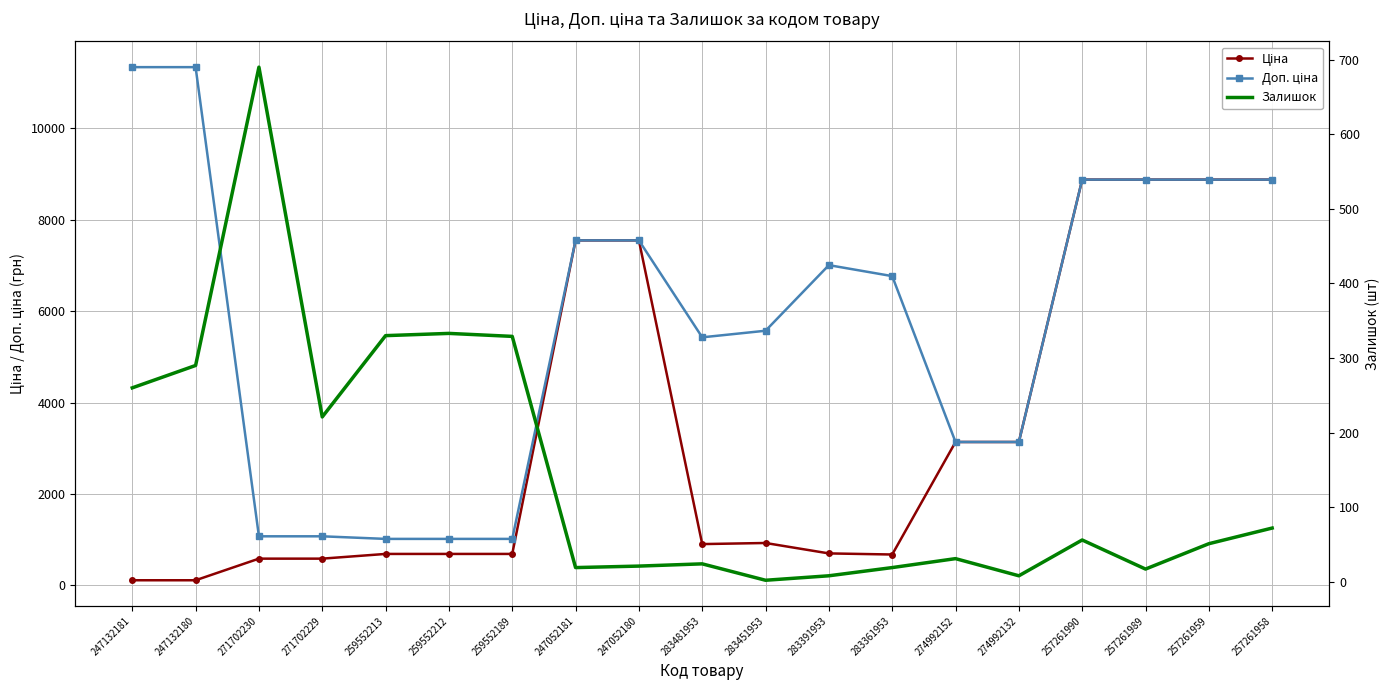

What is the label of the 11th point from the right?

247052180